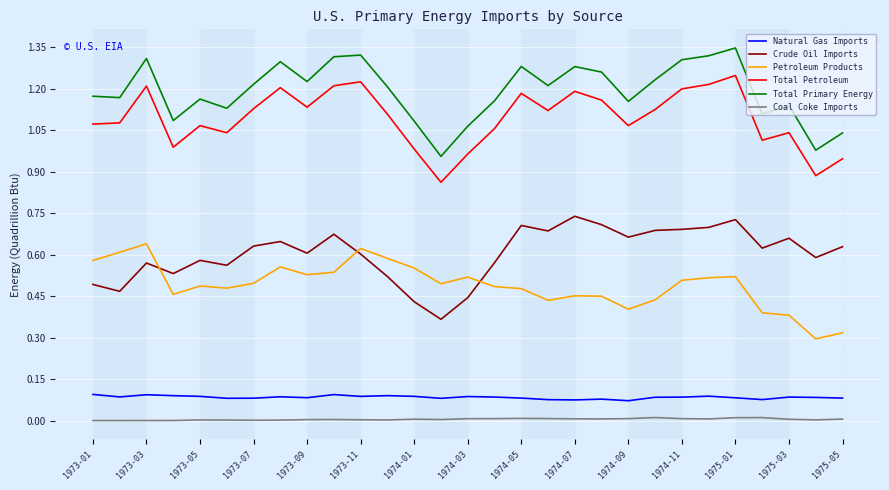

List the series in order of their peak value, lowest first.

Coal Coke Imports, Natural Gas Imports, Petroleum Products, Crude Oil Imports, Total Petroleum, Total Primary Energy